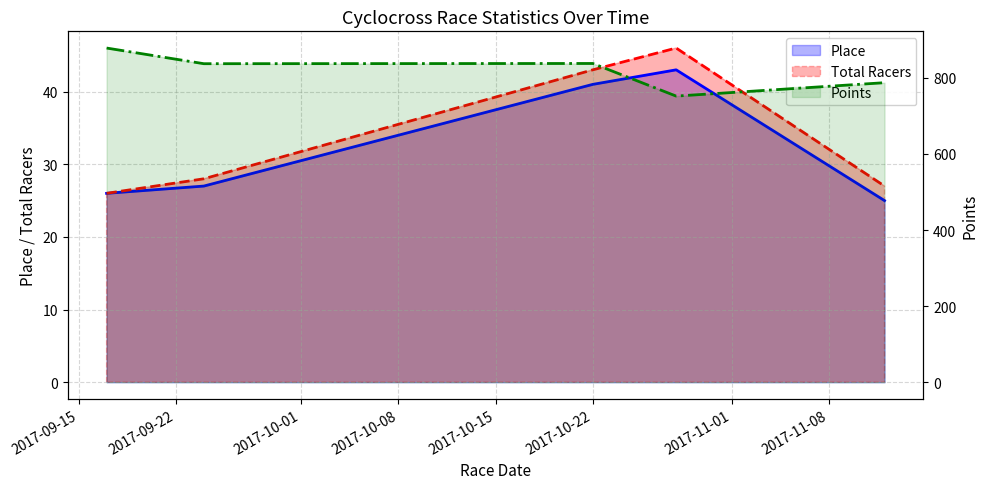

True or false: Total Racers has a value of 21.6 at 2017-10-22.

False